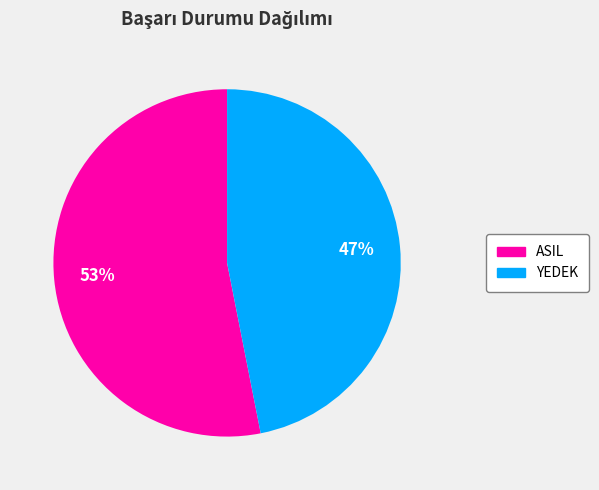

To the nearest percent, what is the difference between the largest and smallest slice percentages?

6%